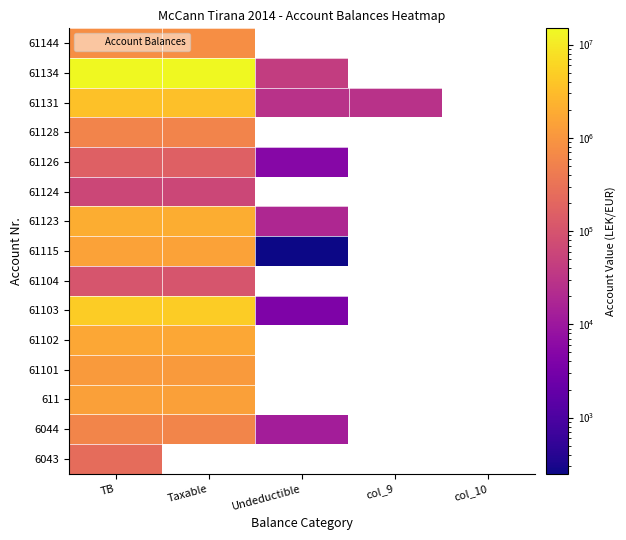

The 61101 series shows 1149043.7 at Taxable. True or false?

True